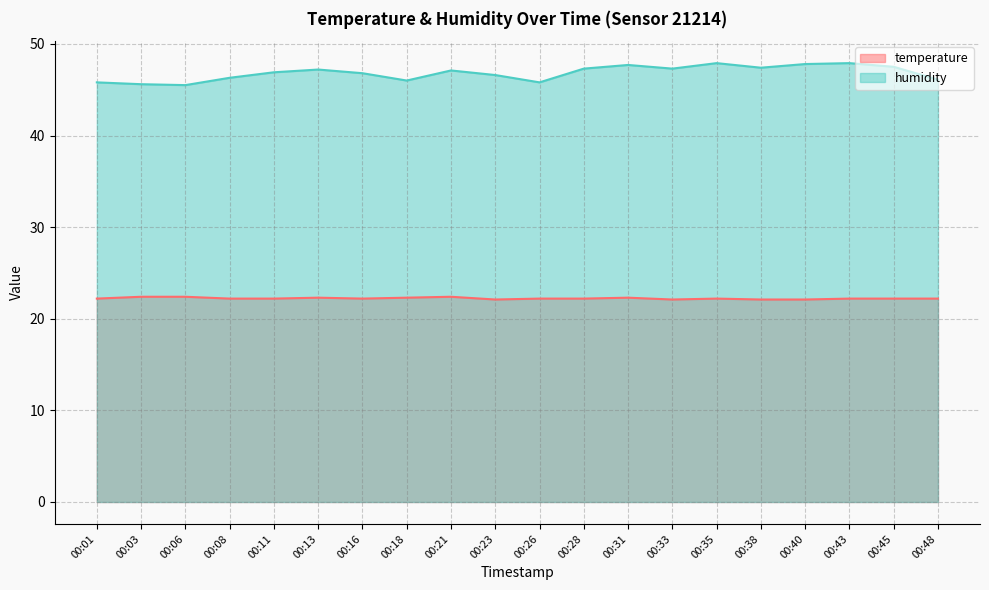

At which category does temperature reach its first local peak?

00:13